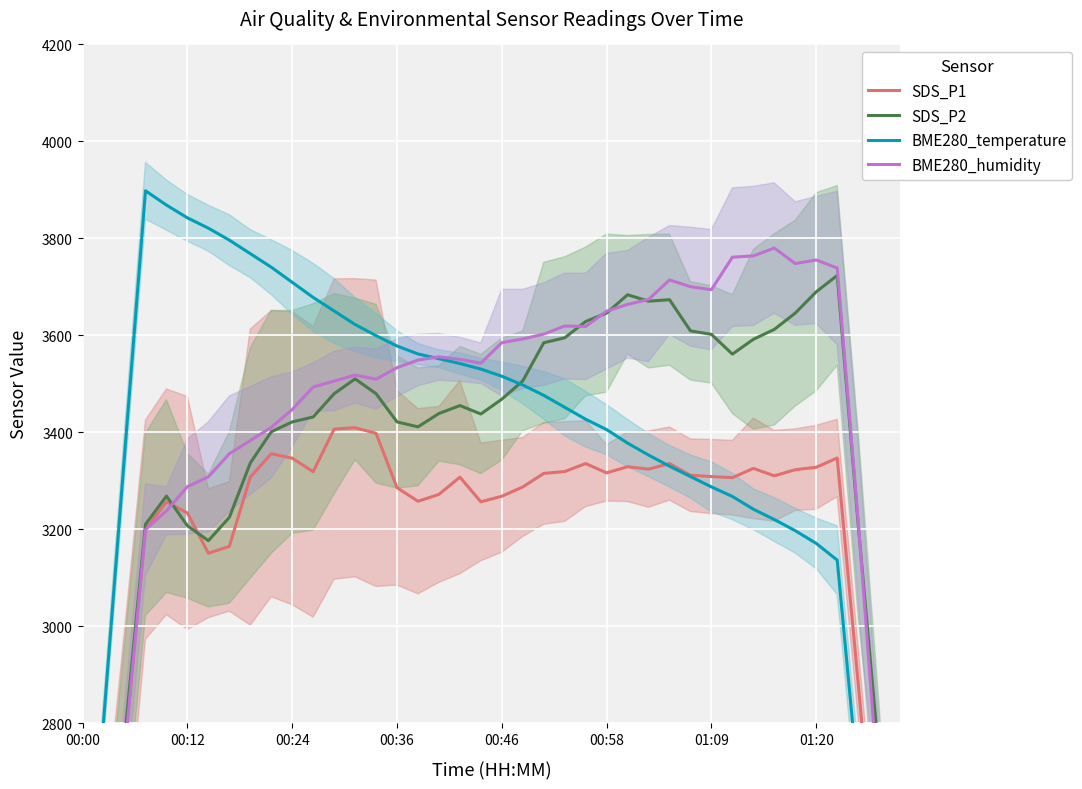

How many distinct data groups are displayed?

4